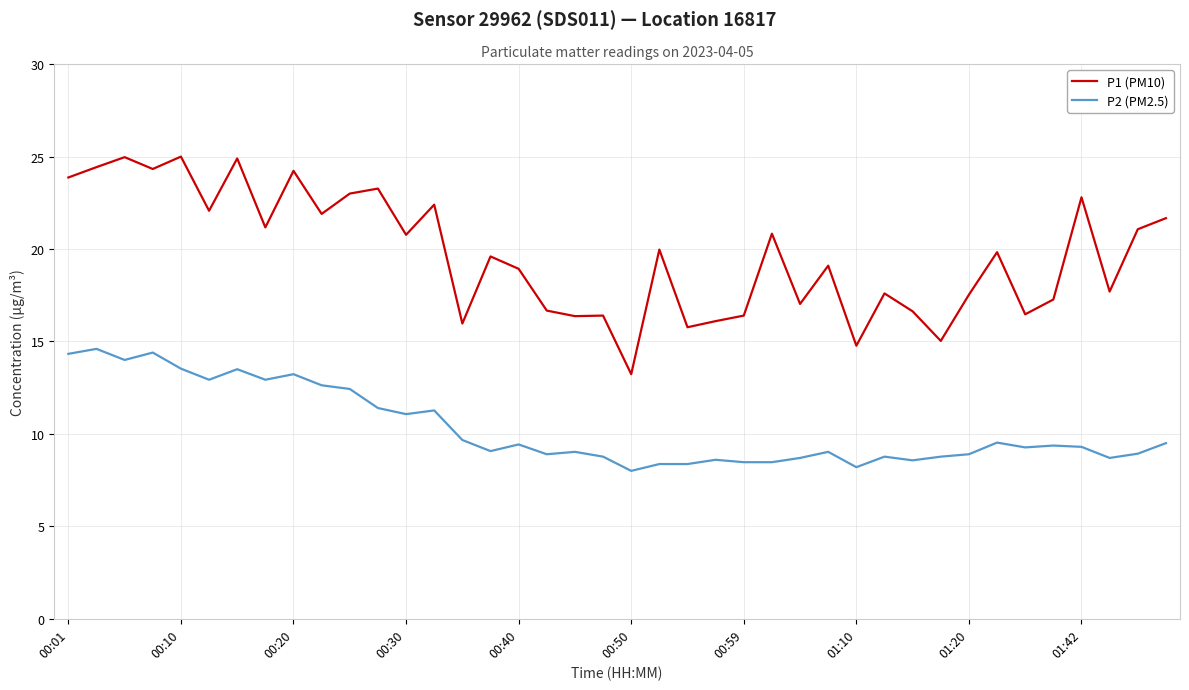

True or false: P2 (PM2.5) and P1 (PM10) cross at least once.

False